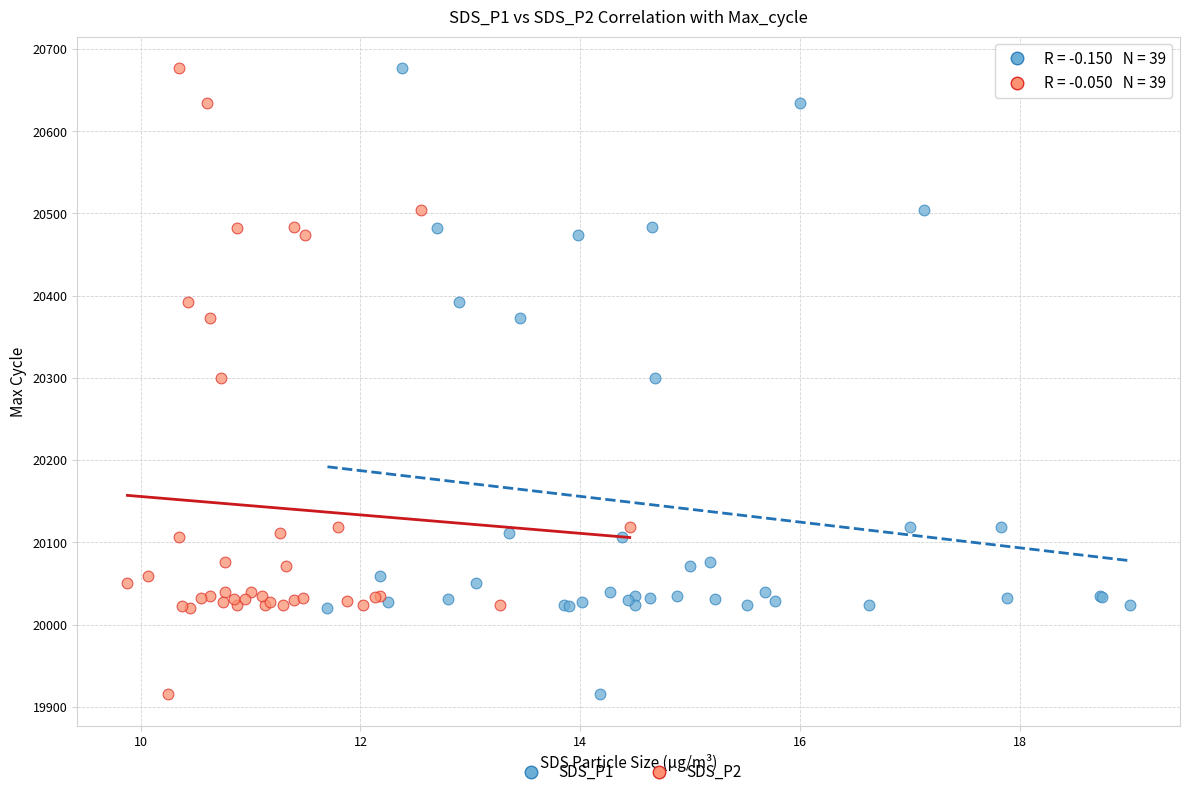

What are all the series names shown in the legend?

SDS_P1, SDS_P2